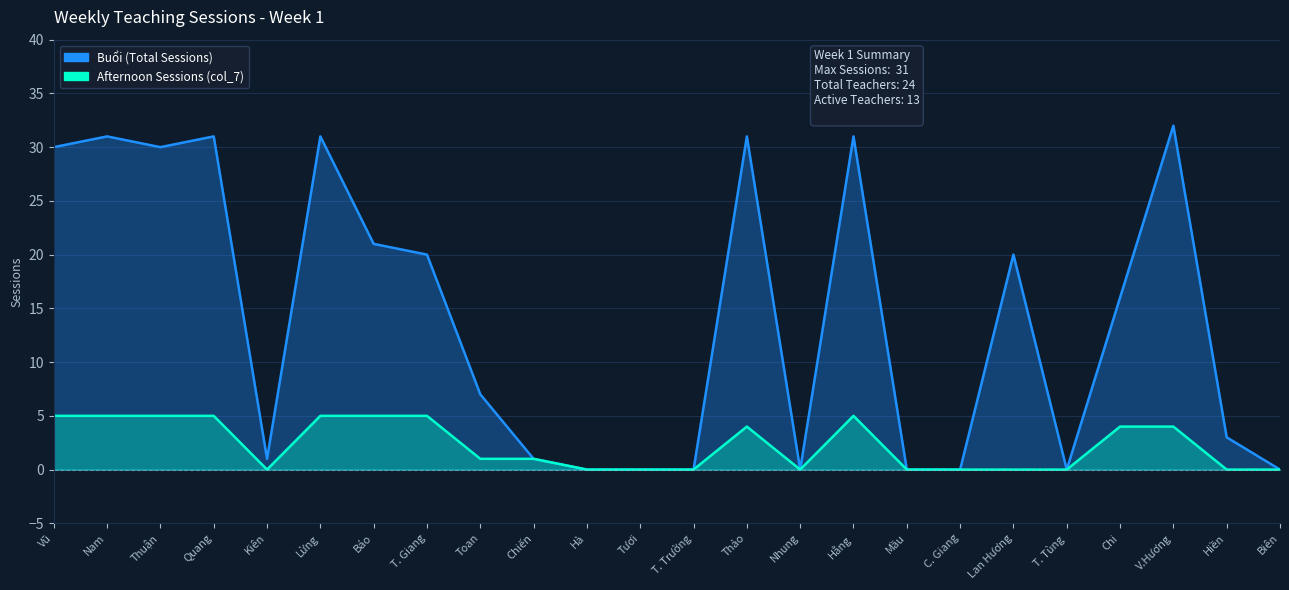

At which category does the chart reach its minimum across all series?

Hà